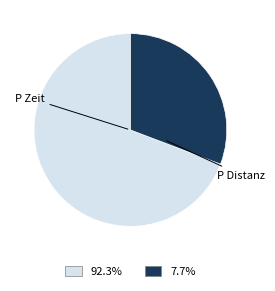

Is there a majority slice in this chart?

Yes